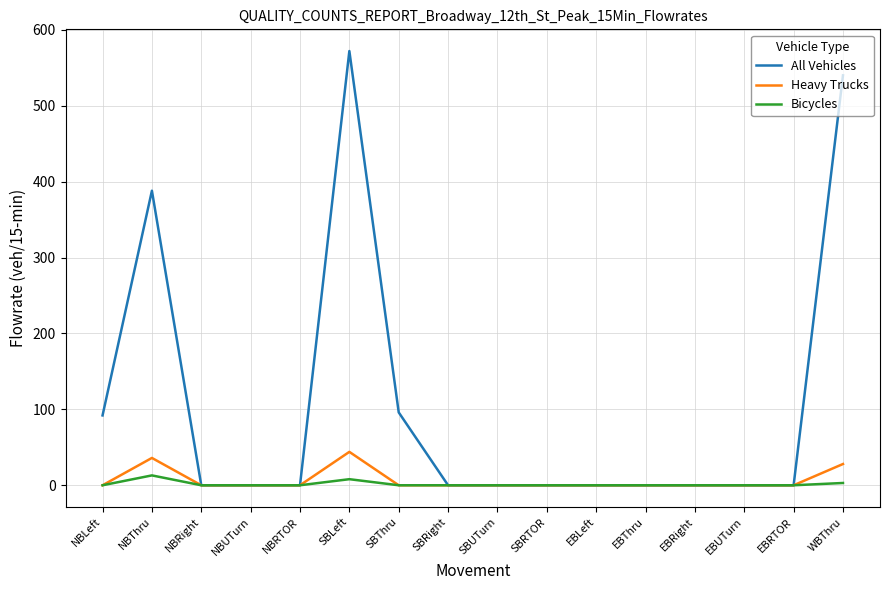

Which category has the highest value in the Heavy Trucks series?

SBLeft